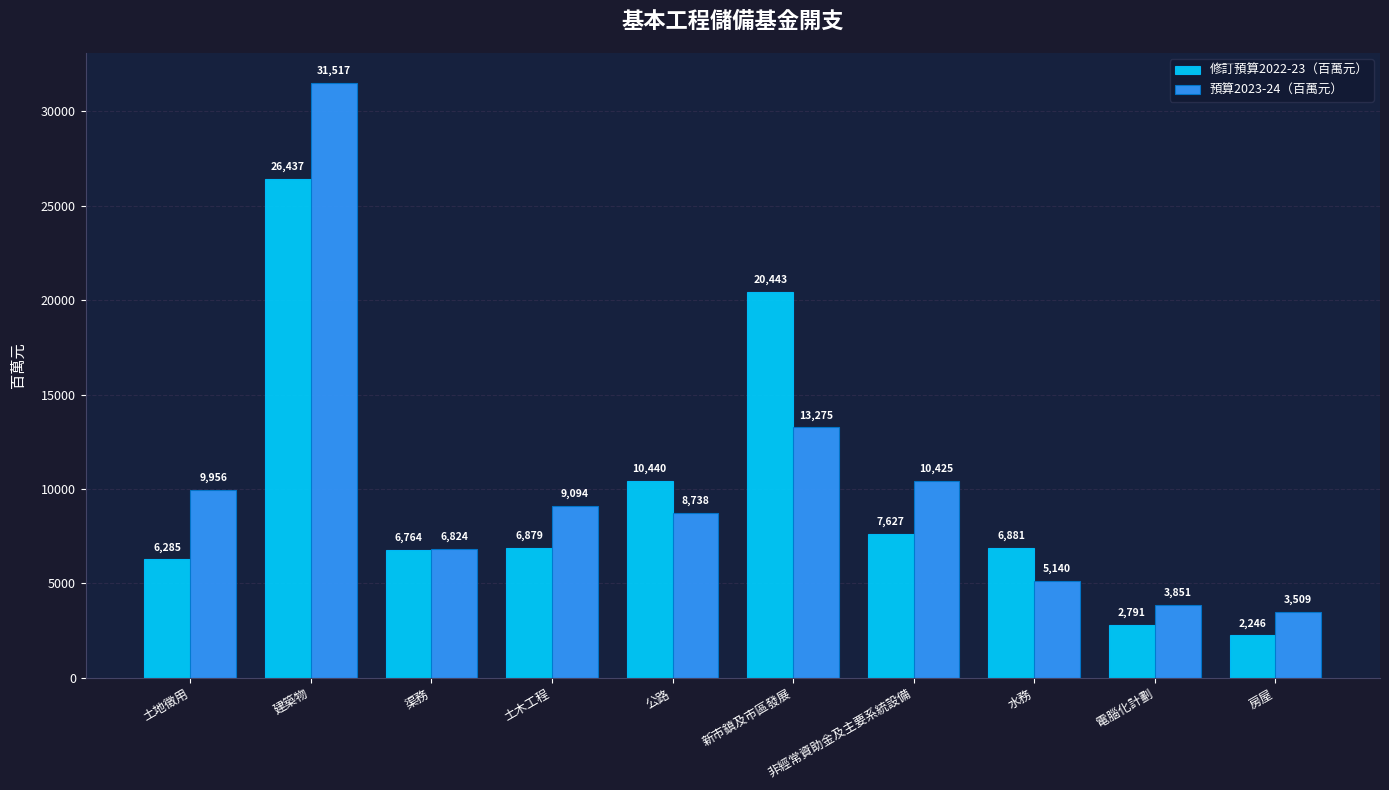

Reading right to left, extract all data points from this chart.

修訂預算2022-23（百萬元）: 2246	2791	6881	7627	20443	10440	6879	6764	26437	6285
預算2023-24（百萬元）: 3509	3851	5140	10425	13275	8738	9094	6824	31517	9956